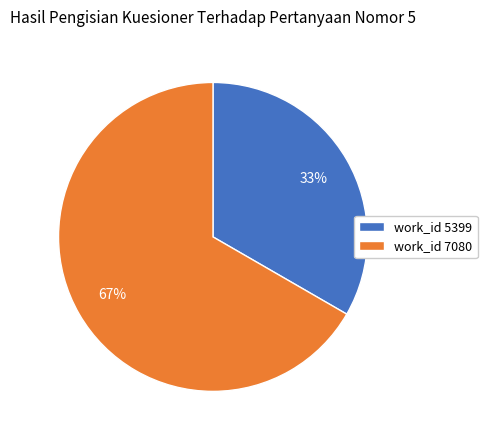

Is work_id 7080 the majority of the pie?

Yes